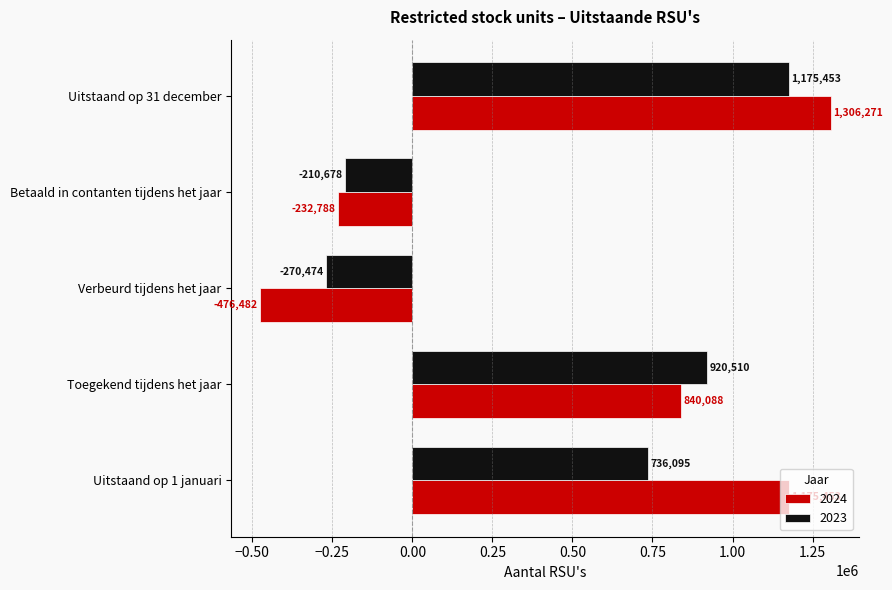

Is it true that 2024 equals 1175453 at Uitstaand op 1 januari?

True